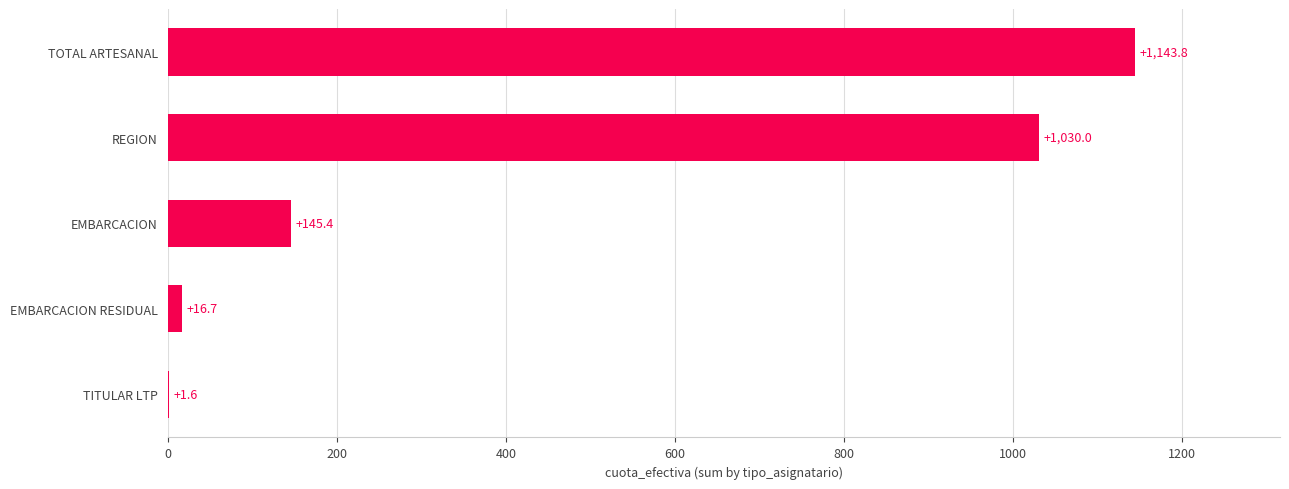

The value at TITULAR LTP is 1.6. True or false?

True